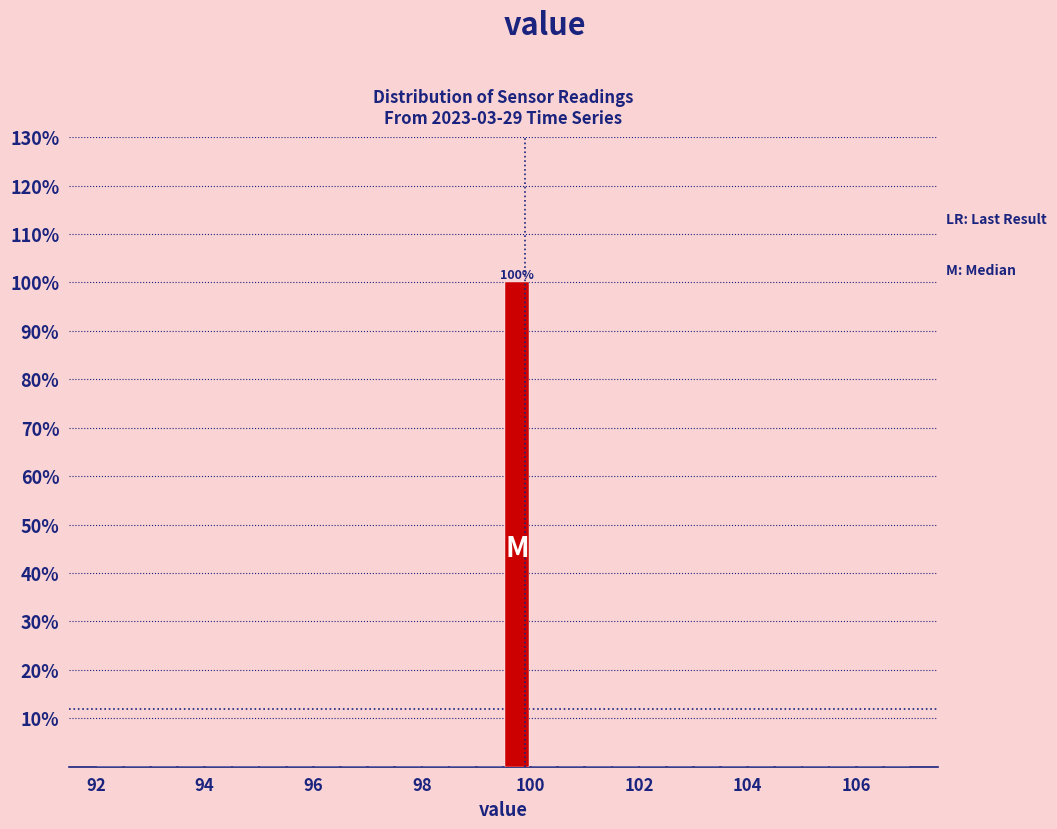

Around what value on the x-axis is the tallest bar? Give the approximate position of its centre, as read against the axis.

99.8